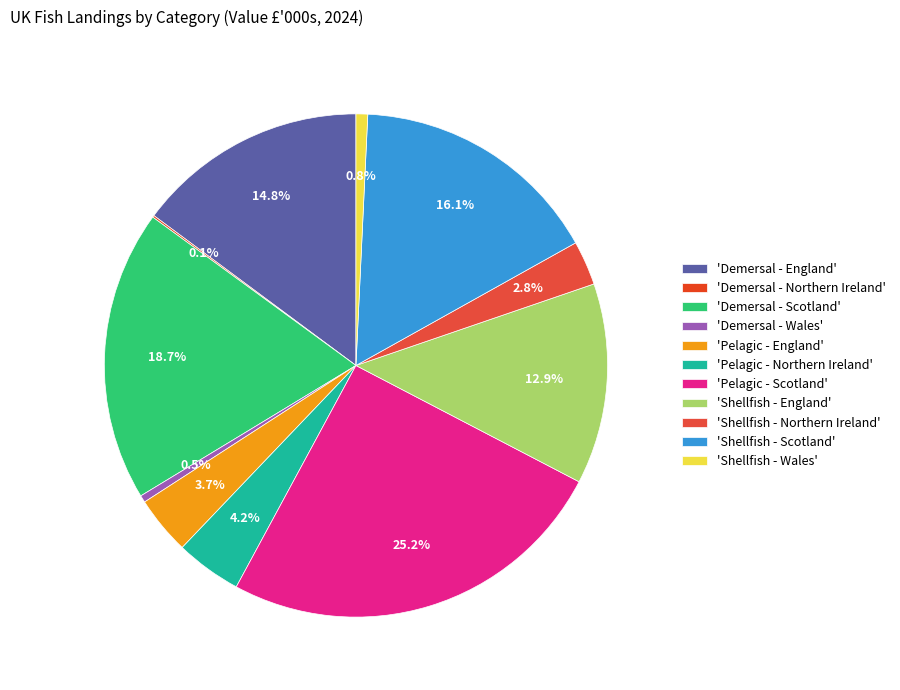

To the nearest percent, what is the difference between the largest and smallest slice percentages?

25%